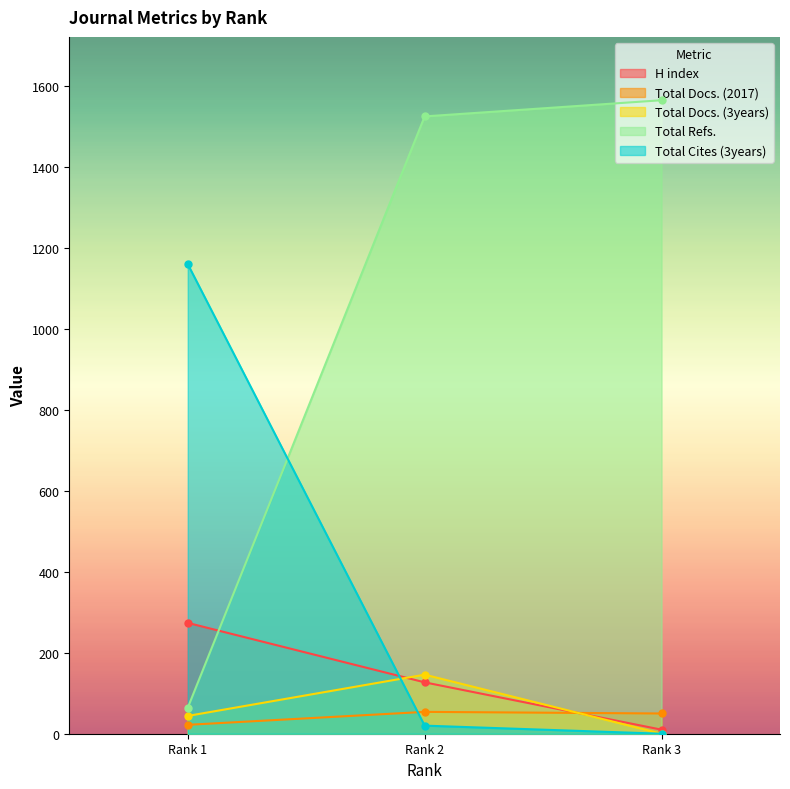

True or false: Total Refs. has a value of 21 at Rank 1.

False